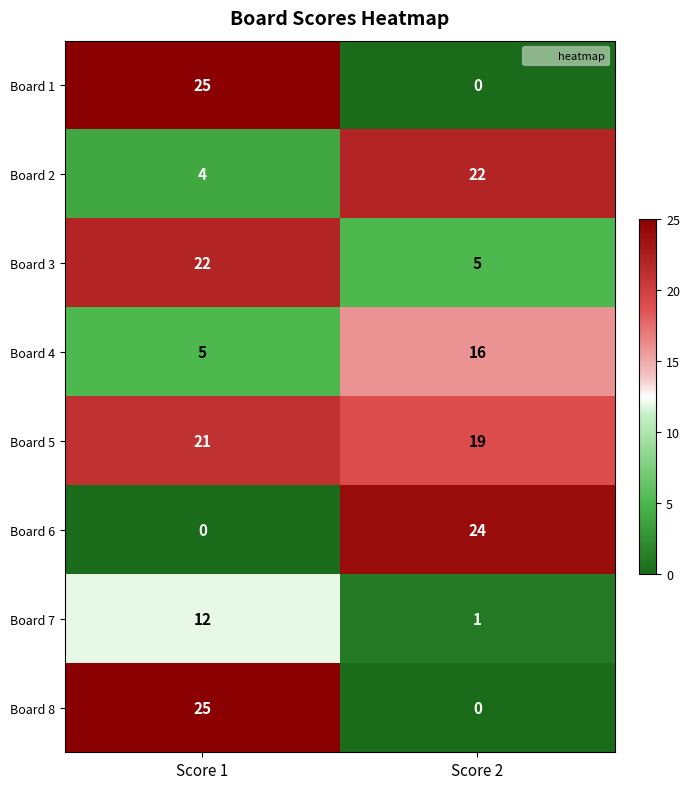

What is the spread (max minus min) of values at Score 1?

25